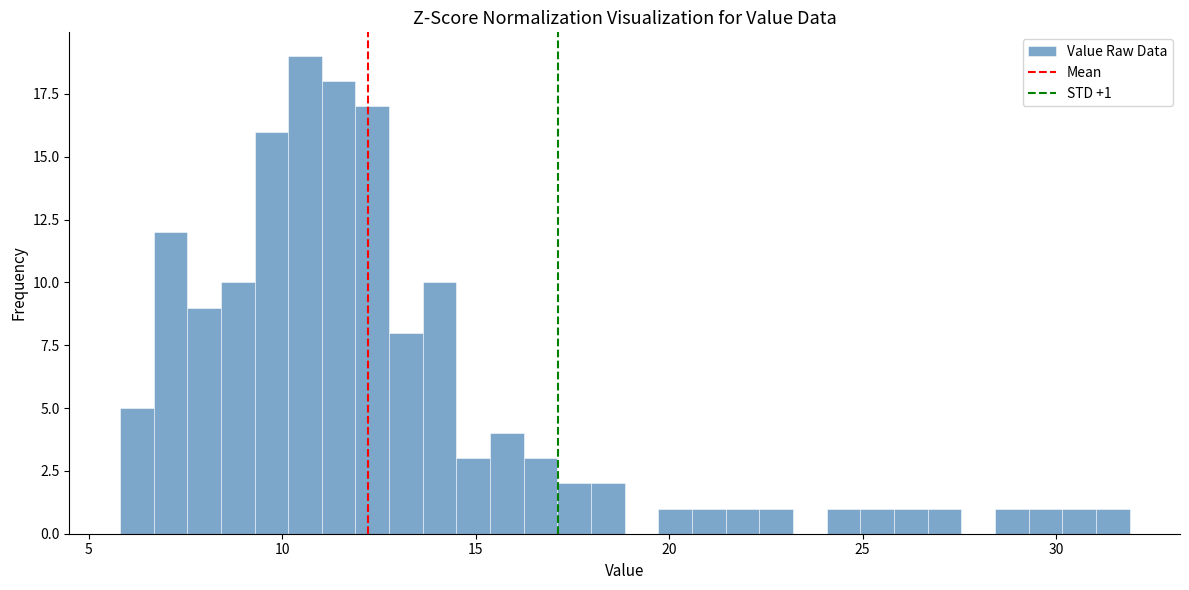

Around what value on the x-axis is the tallest bar? Give the approximate position of its centre, as read against the axis.

10.5